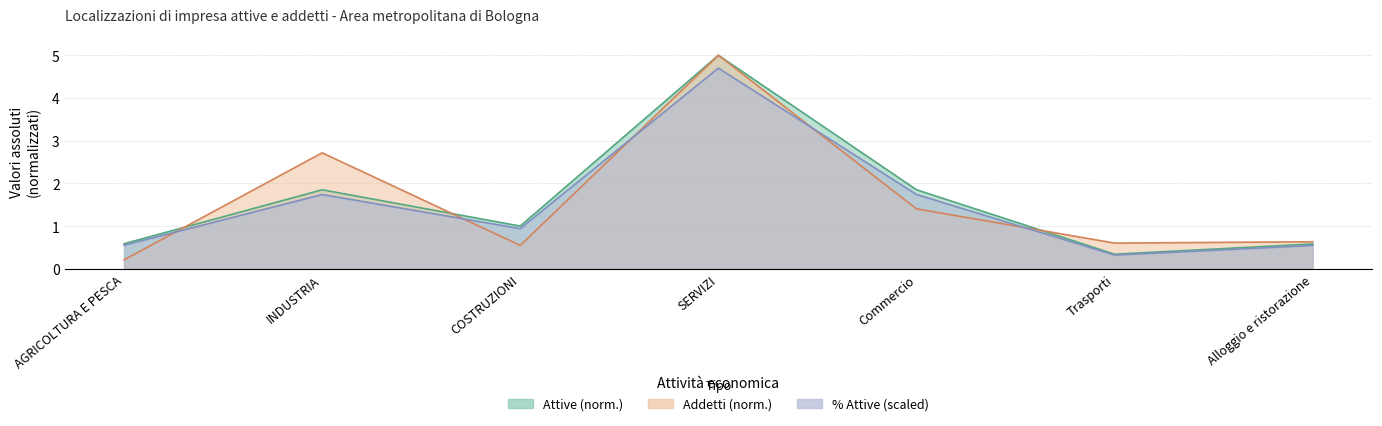

At which category does Addetti reach its first local peak?

INDUSTRIA